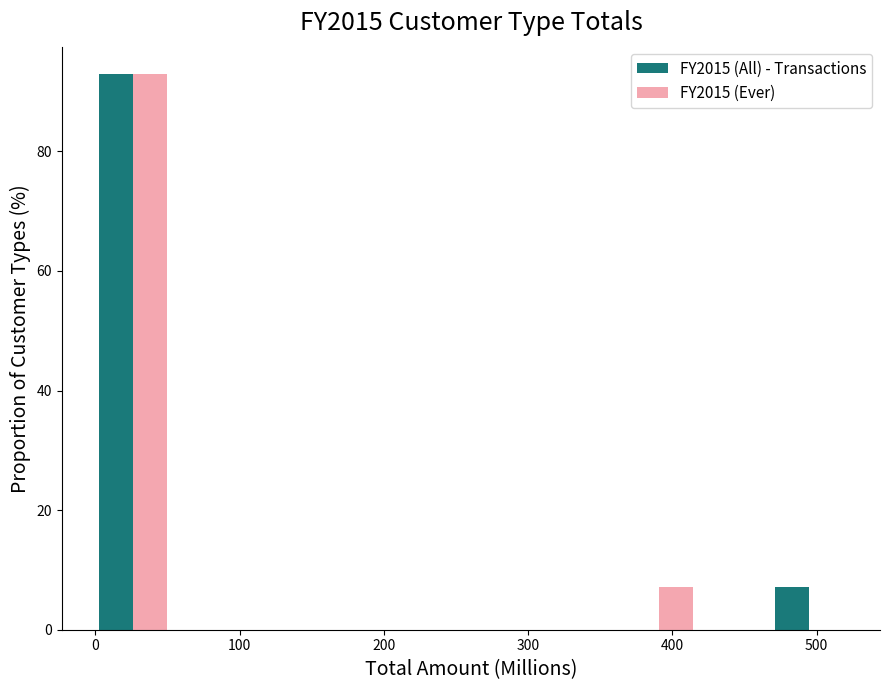

What is the height of the FY2015 (Ever) bar covering 360 to 420 on the x-axis? Neither the bar edges nor the heights are printed on the chart, so give them approximately, as read against the axes.

8